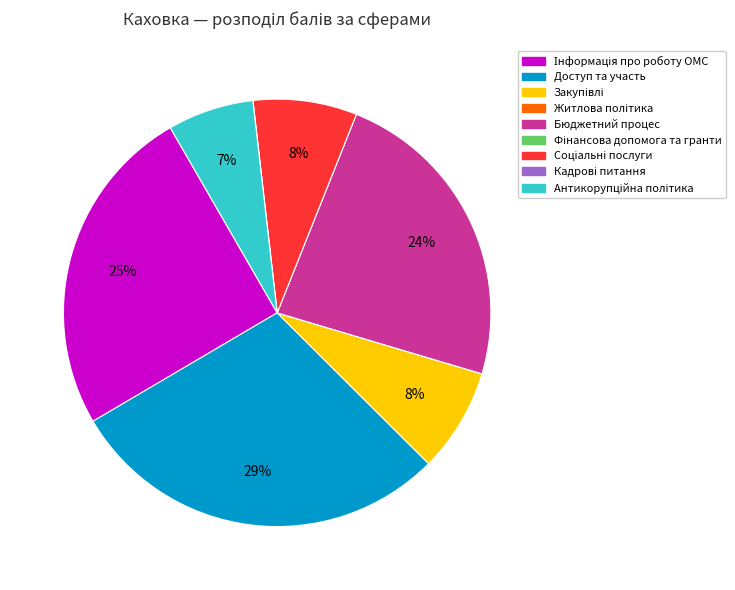

Is it true that Бюджетний процес is 24% of the pie?

True